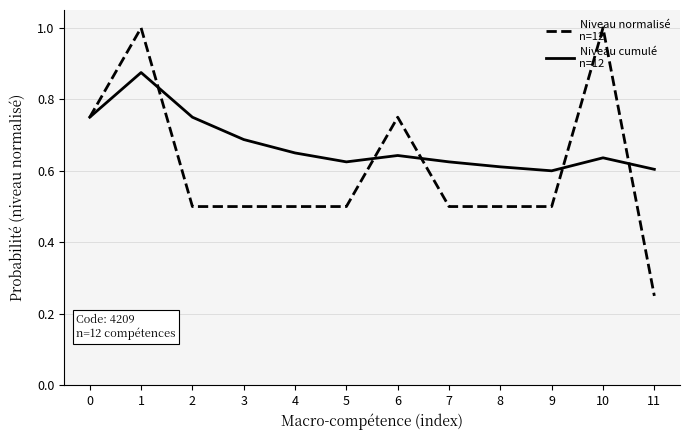

What is the total value across all series at 0?

1.5